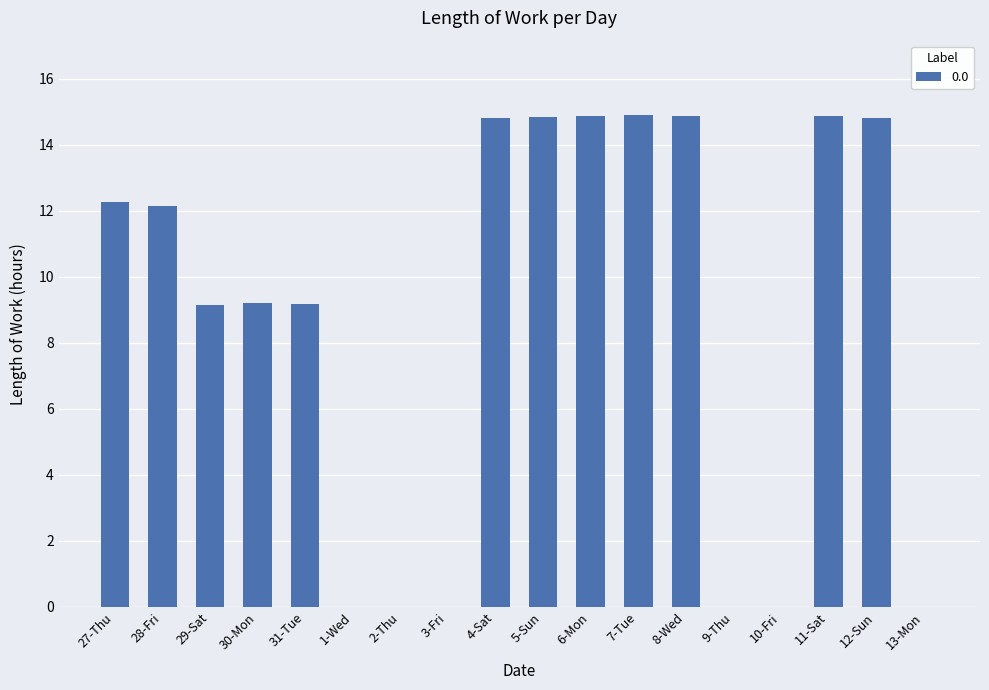

What is the sum of all values?

155.9